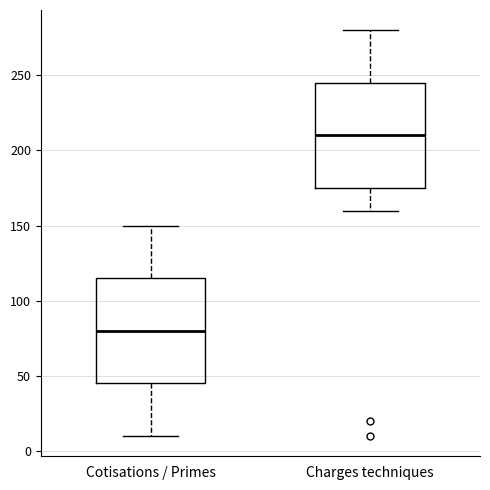

Reading left to right, read every box against the y-axis: the position of its median line, the range the box covers, and the ends of its whiskers. The values are not printed on the chart, so give them approximately, as read against the axis.

Cotisations / Primes: median 80, box 45 to 115, whiskers 10 to 150
Charges techniques: median 210, box 175 to 245, whiskers 160 to 280